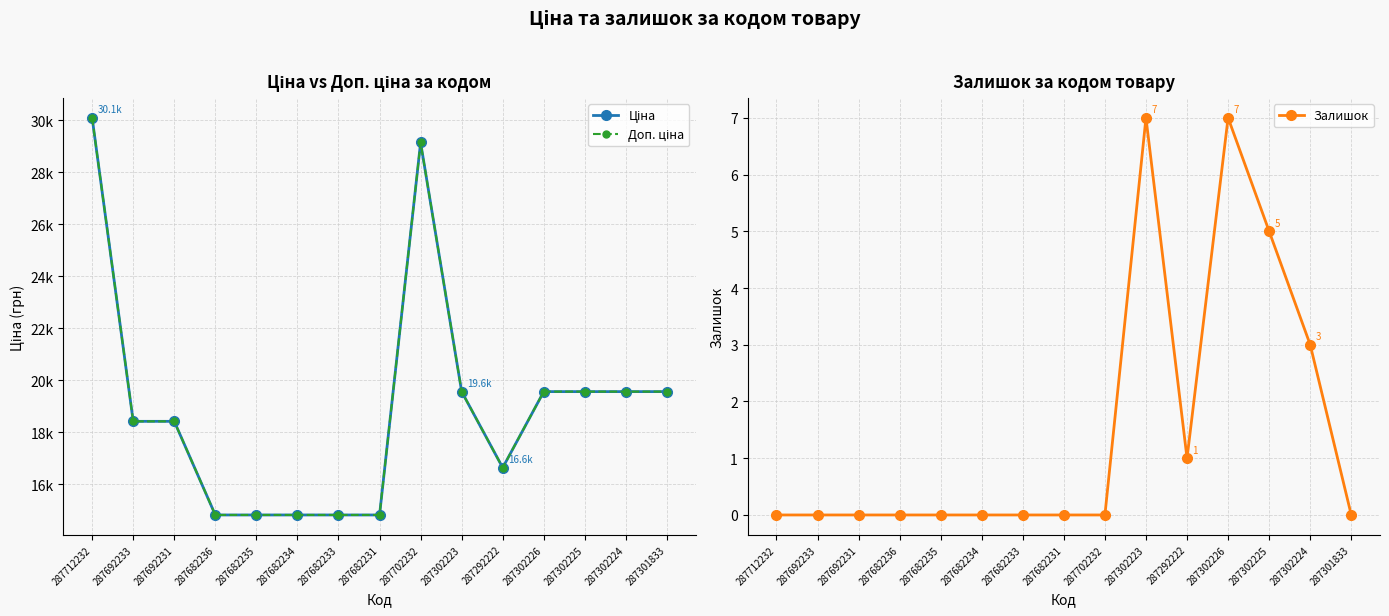

What is the label of the 9th point from the right?

287682233